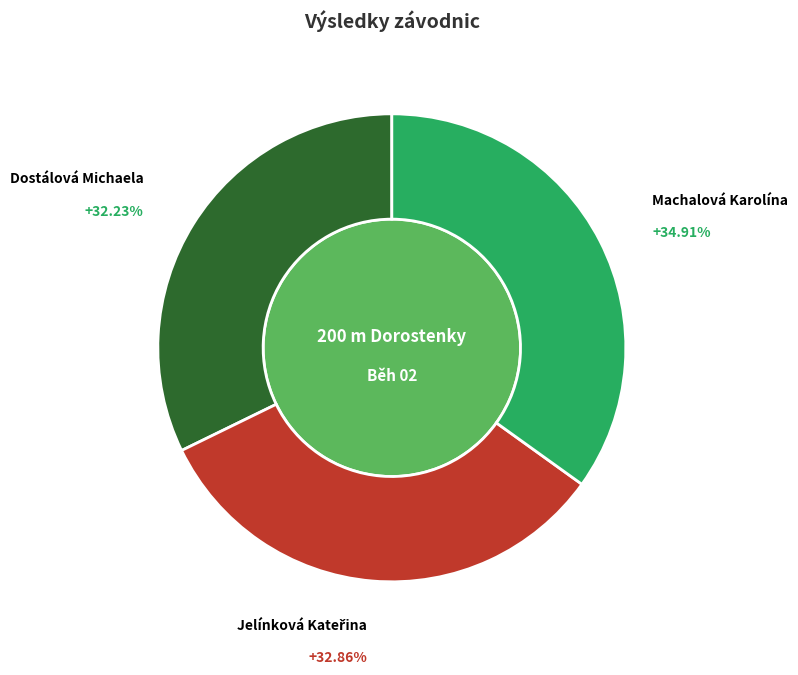

Which slice is the largest?

Machalová Karolína